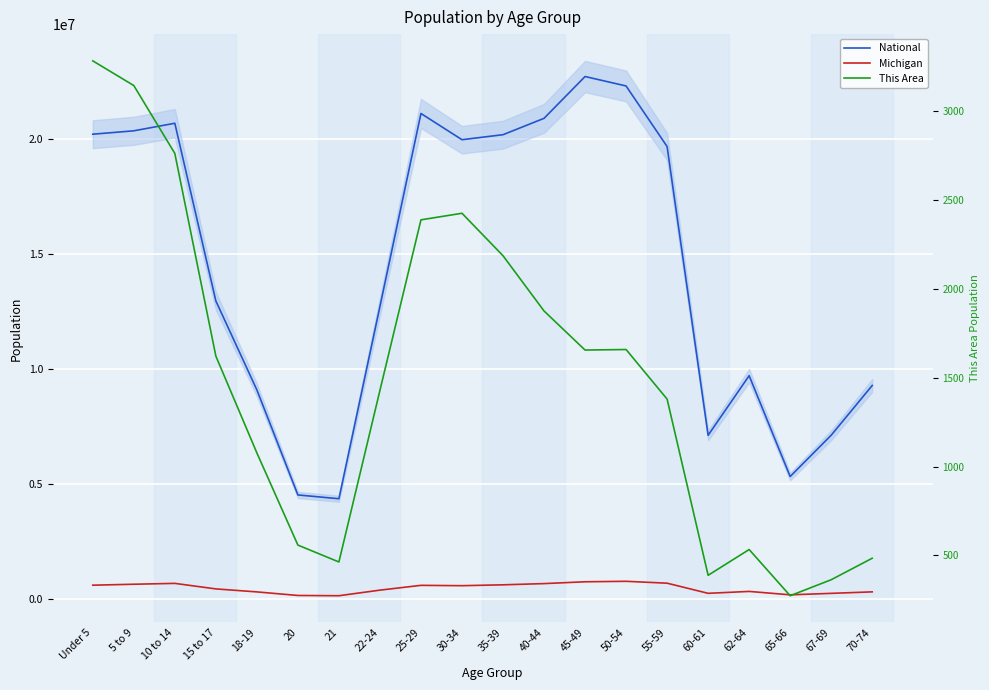

Reading left to right, what are all the values shown in this chart?

National: Under 5=20201362	5 to 9=20348657	10 to 14=20677194	15 to 17=12954254	18-19=9086089	20=4519129	21=4354294	22-24=12712576	25-29=21101849	30-34=19962099	35-39=20179642	40-44=20890964	45-49=22708591	50-54=22298125	55-59=19664805	60-61=7113727	62-64=9704197	65-66=5319902	67-69=7115361	70-74=9278166
Michigan: Under 5=596286	5 to 9=637784	10 to 14=675216	15 to 17=434782	18-19=304817	20=149350	21=138484	22-24=381238	25-29=589583	30-34=574566	35-39=612493	40-44=665481	45-49=744581	50-54=765452	55-59=683186	60-61=243067	62-64=325744	65-66=177313	67-69=241312	70-74=306084
This Area: Under 5=3284	5 to 9=3145	10 to 14=2763	15 to 17=1622	18-19=1077	20=558	21=463	22-24=1429	25-29=2389	30-34=2426	35-39=2187	40-44=1876	45-49=1656	50-54=1659	55-59=1380	60-61=388	62-64=533	65-66=273	67-69=363	70-74=484